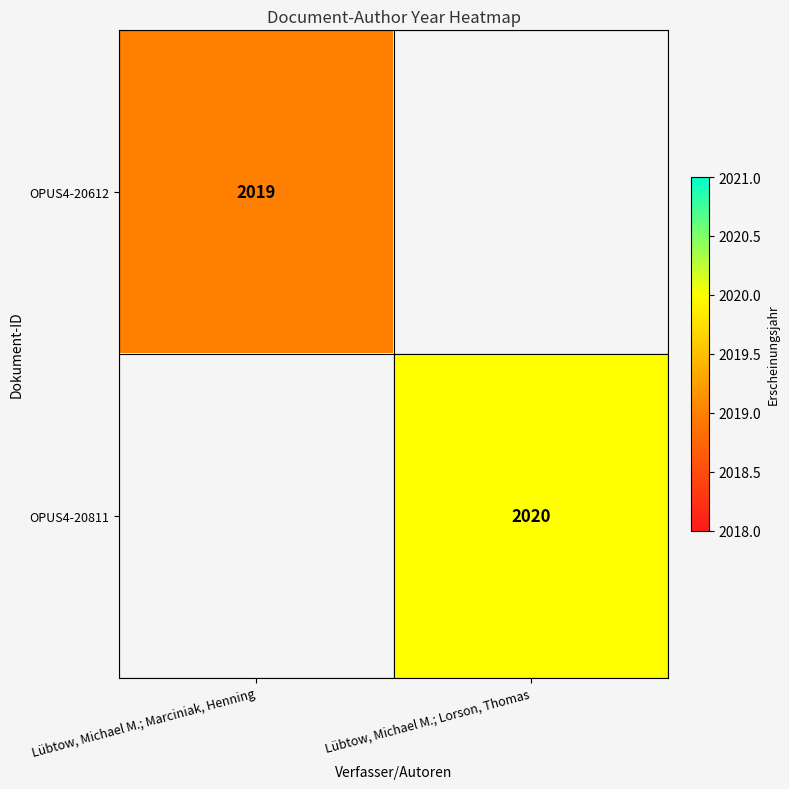

Is it true that OPUS4-20811 equals 2020 at Lübtow, Michael M.; Lorson, Thomas?

True